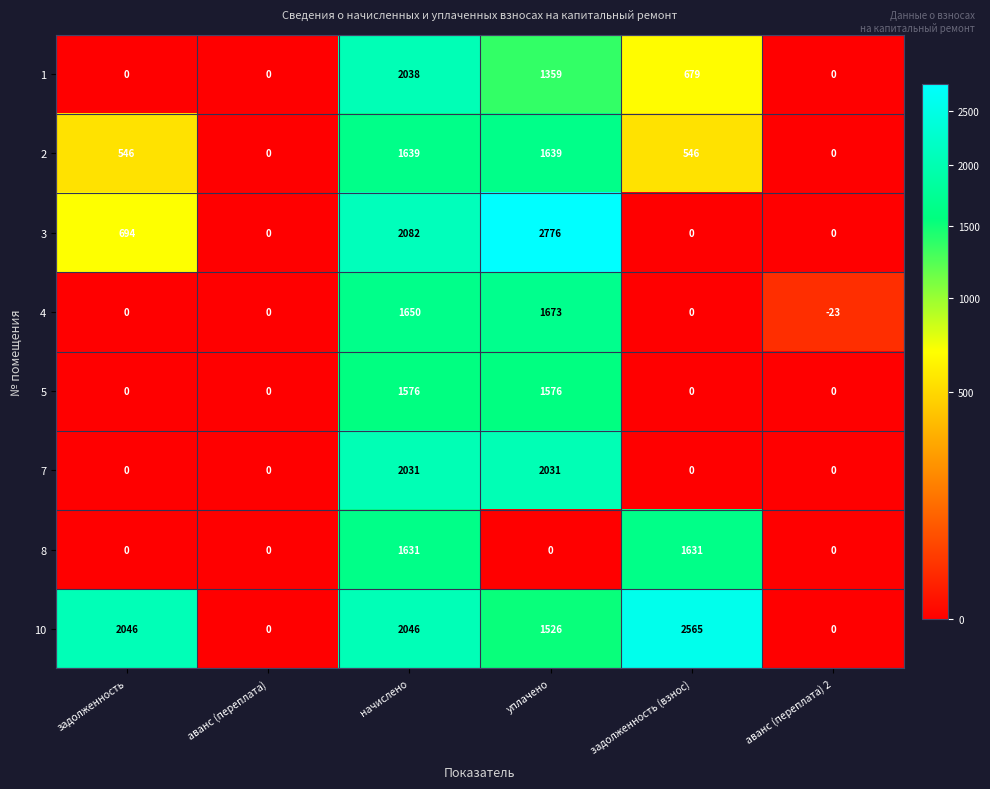

The 8 series shows 1631 at начислено. True or false?

True